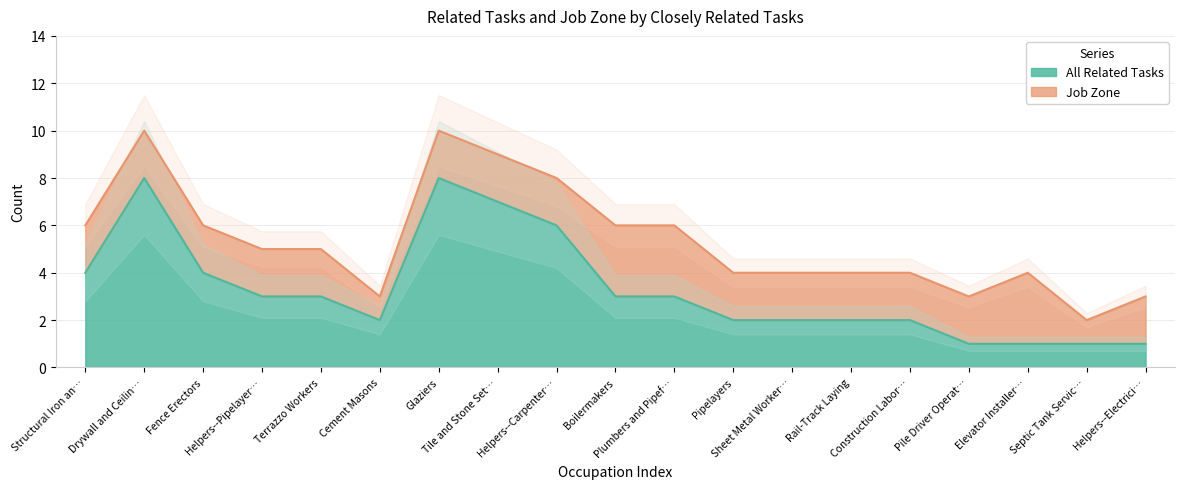

What is the maximum value for All Related Tasks?

8